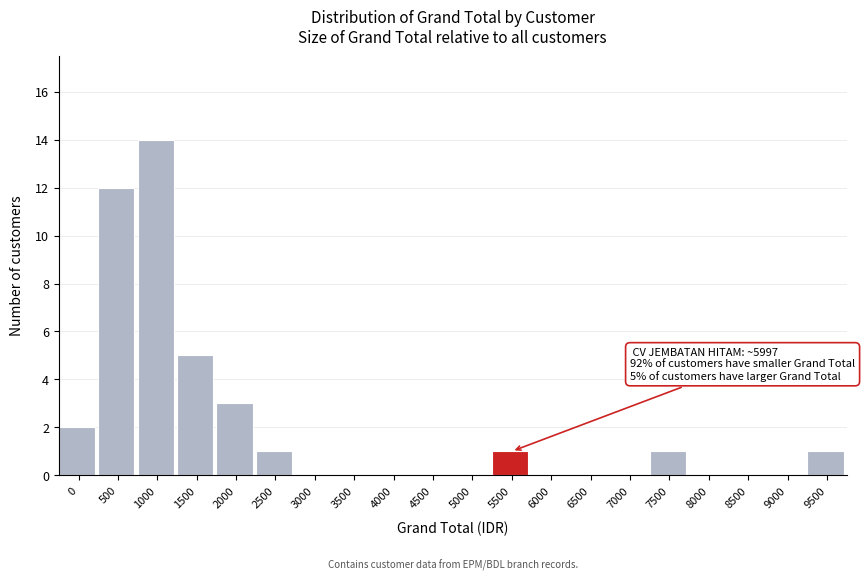

Reading right to left, list all the values displayed in this chart.

9500=1	9000=0	8500=0	8000=0	7500=1	7000=0	6500=0	6000=0	5500=1	5000=0	4500=0	4000=0	3500=0	3000=0	2500=1	2000=3	1500=5	1000=14	500=12	0=2